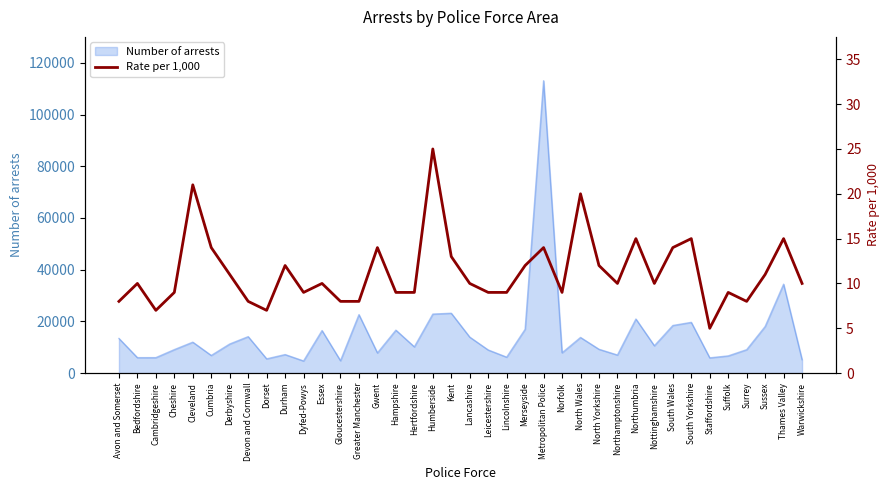

Where is the first local minimum?

Cambridgeshire